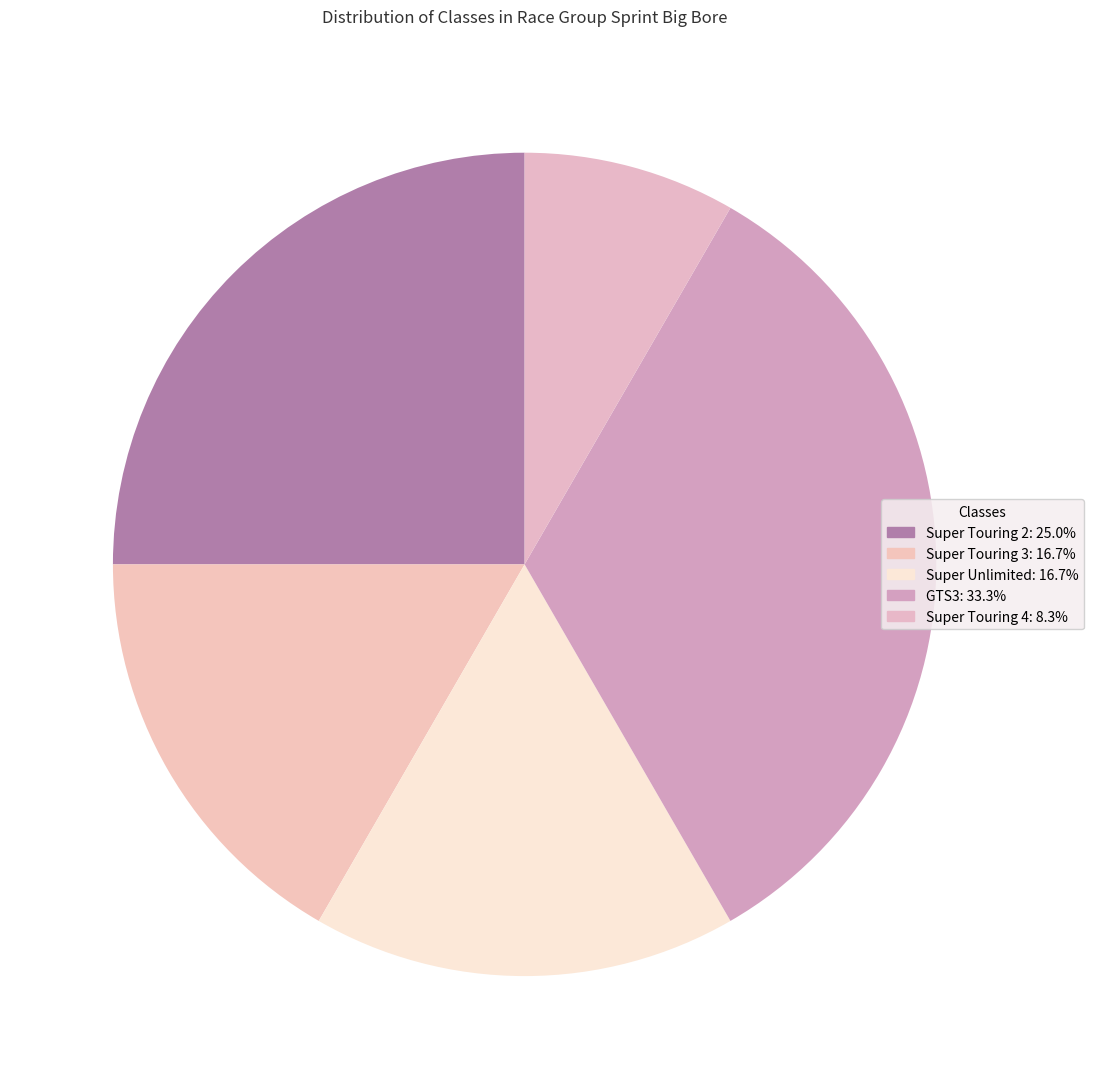

To the nearest percent, what is the combined percentage of Super Unlimited and Super Touring 2?

42%